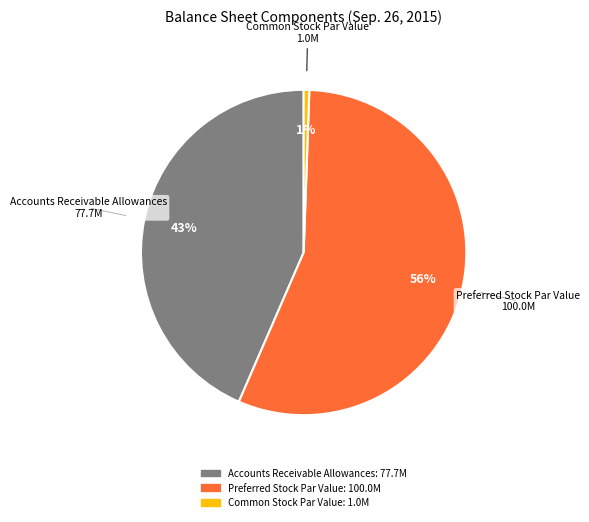

To the nearest percent, what is the average slice percentage?

33%